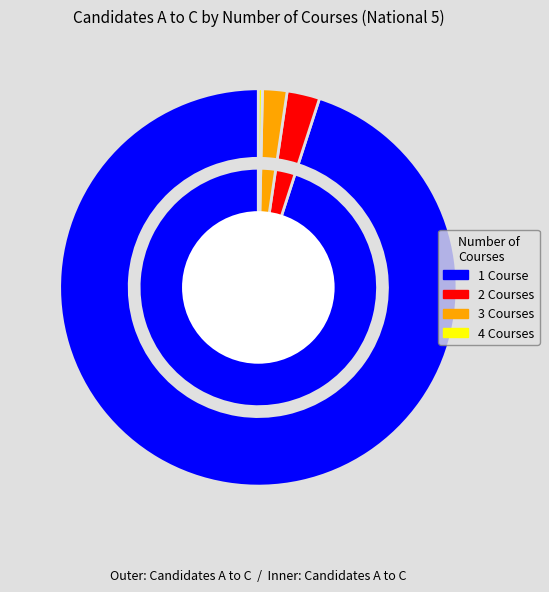

How many slices are in this pie chart?

4